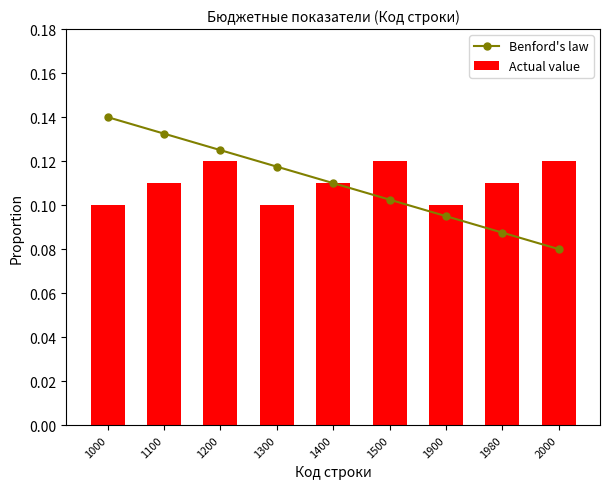

What is the value of the Benford's law bar at the 3rd from the left?

0.1